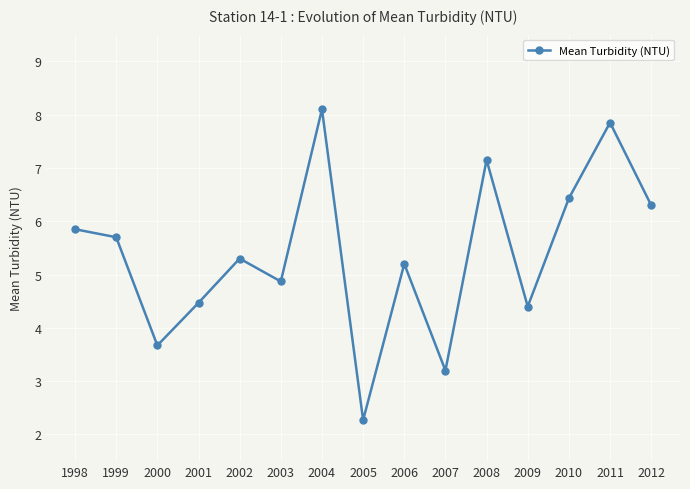

What is the difference between the maximum and second lowest values?

4.9